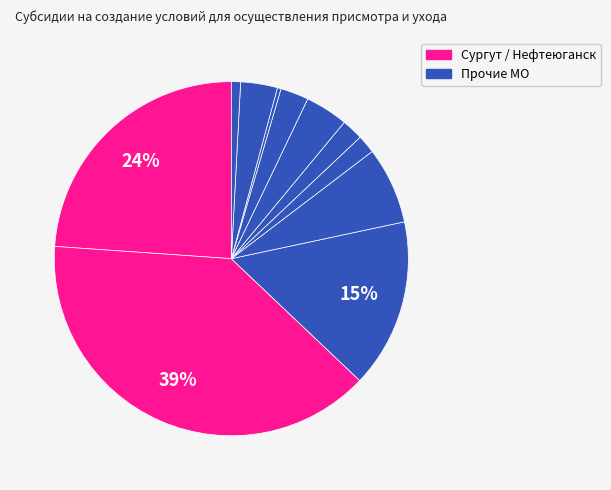

Is there any slice that represents more than half of the pie?

No